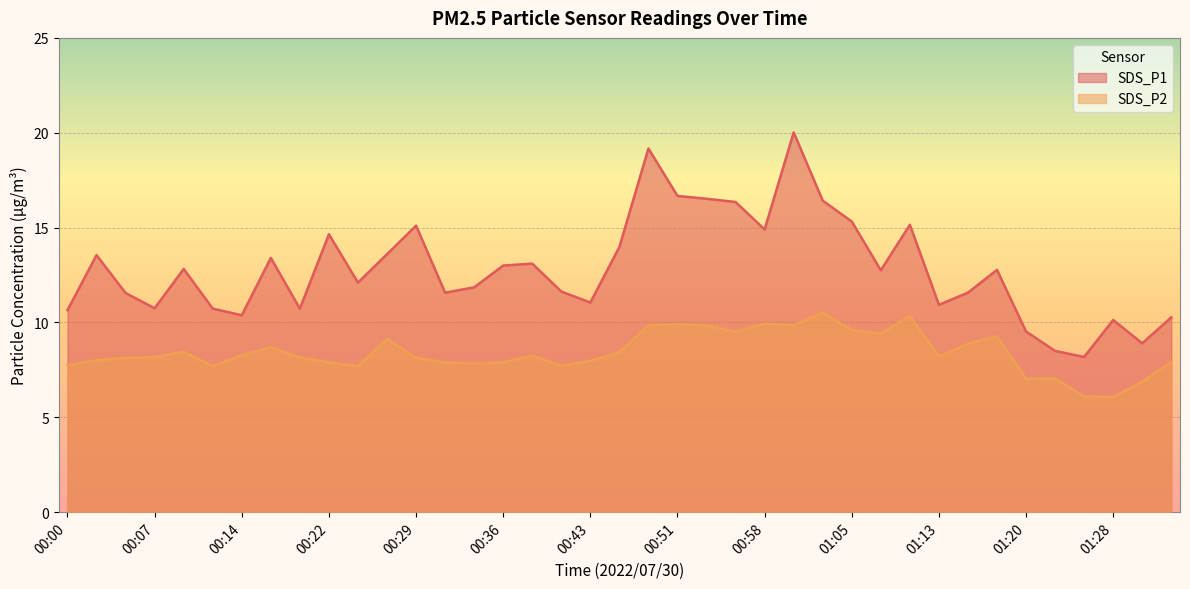

Where is the first local maximum for SDS_P1?

00:02